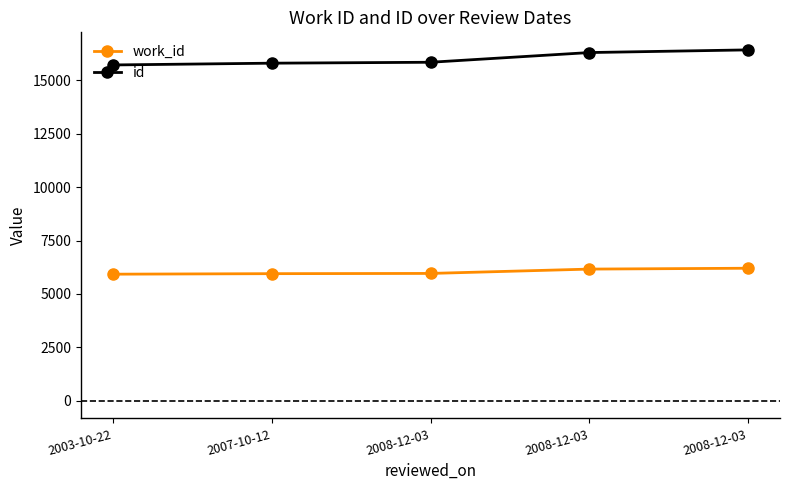

What are all the series names shown in the legend?

work_id, id